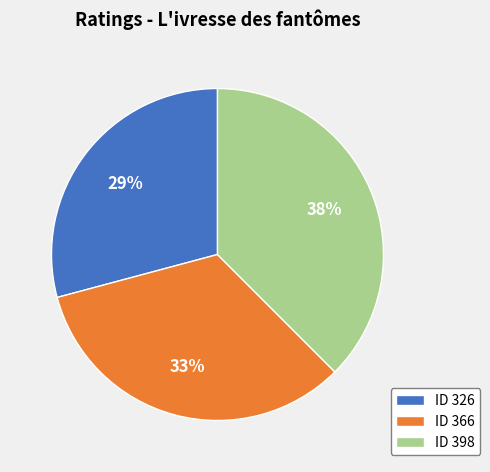

Between ID 326 and ID 366, which is larger?

ID 366